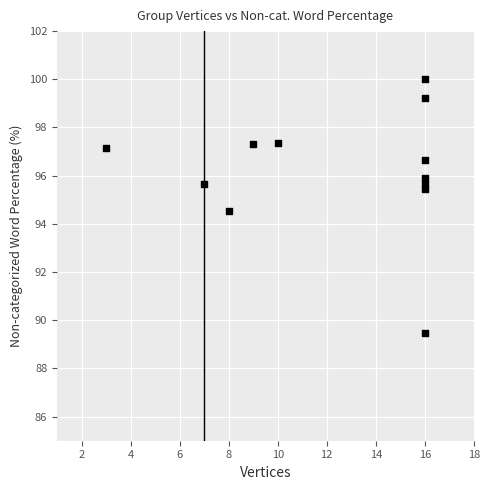

What is the average X value?

12.4